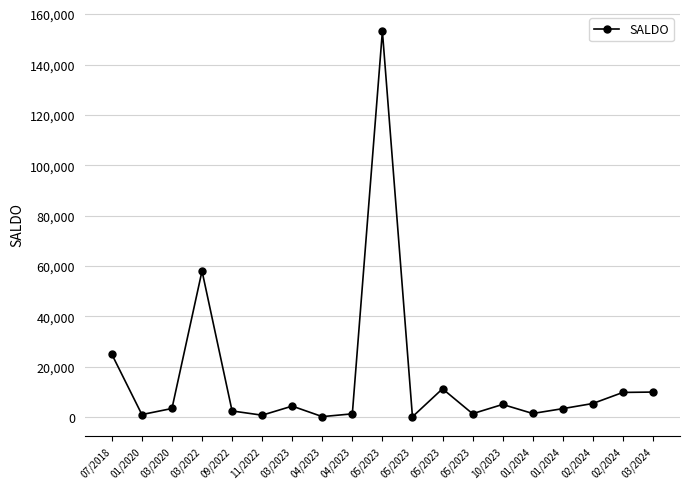

True or false: the data has more than 1 interior local peaks.

True